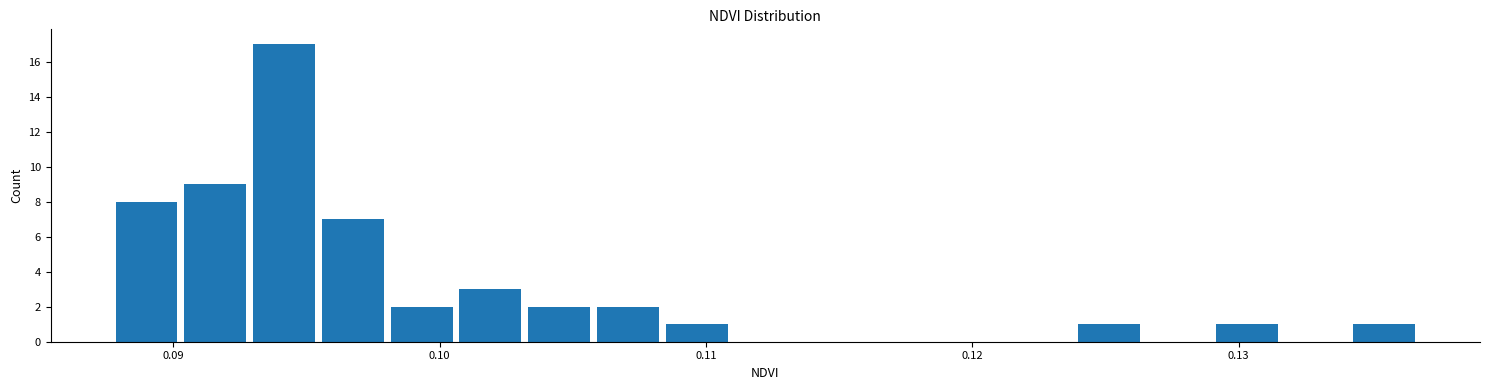

Around what value on the x-axis is the tallest bar? Give the approximate position of its centre, as read against the axis.

0.094